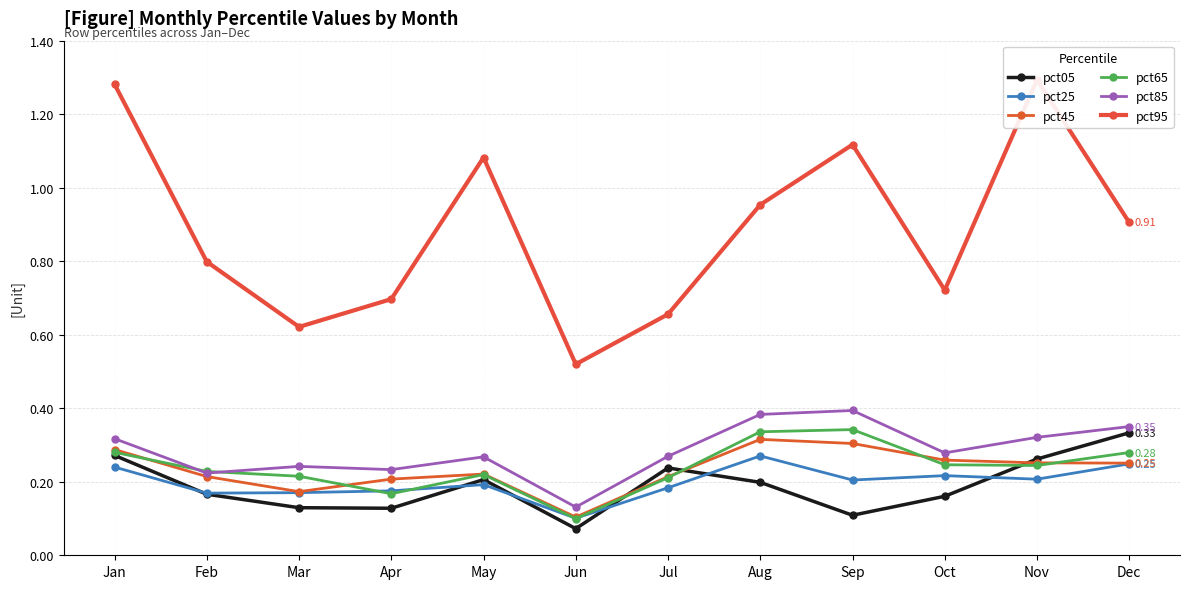

Count the number of data series in this chart.

6